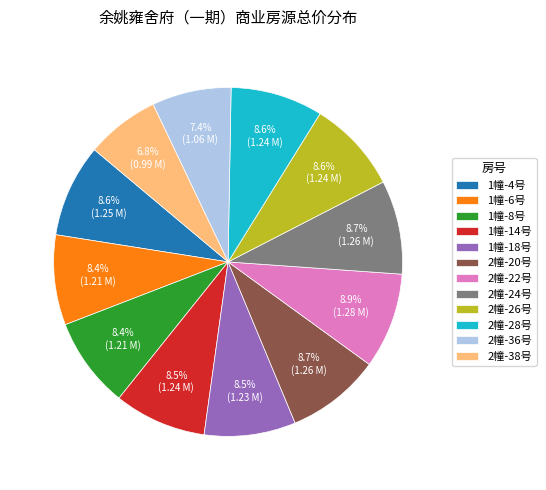

To the nearest percent, what portion does 1幢-4号 represent?

9%